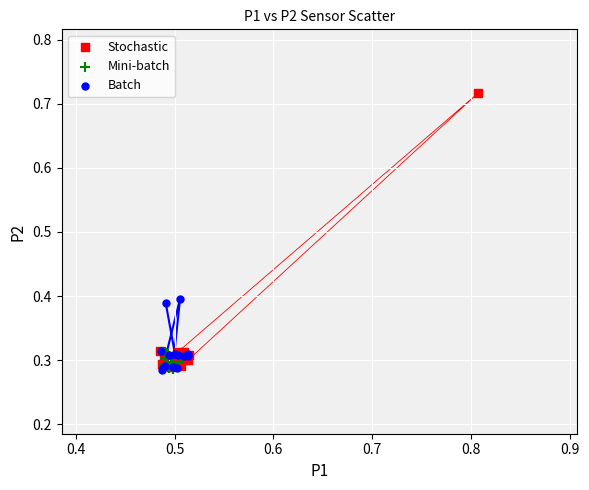

What are all the series names shown in the legend?

Stochastic, Mini-batch, Batch